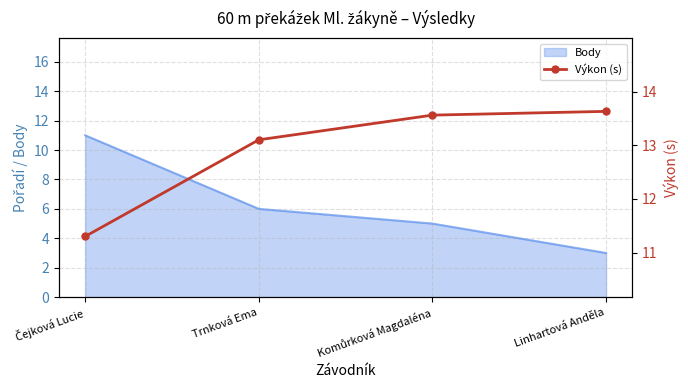

Does the chart have visible grid lines?

Yes